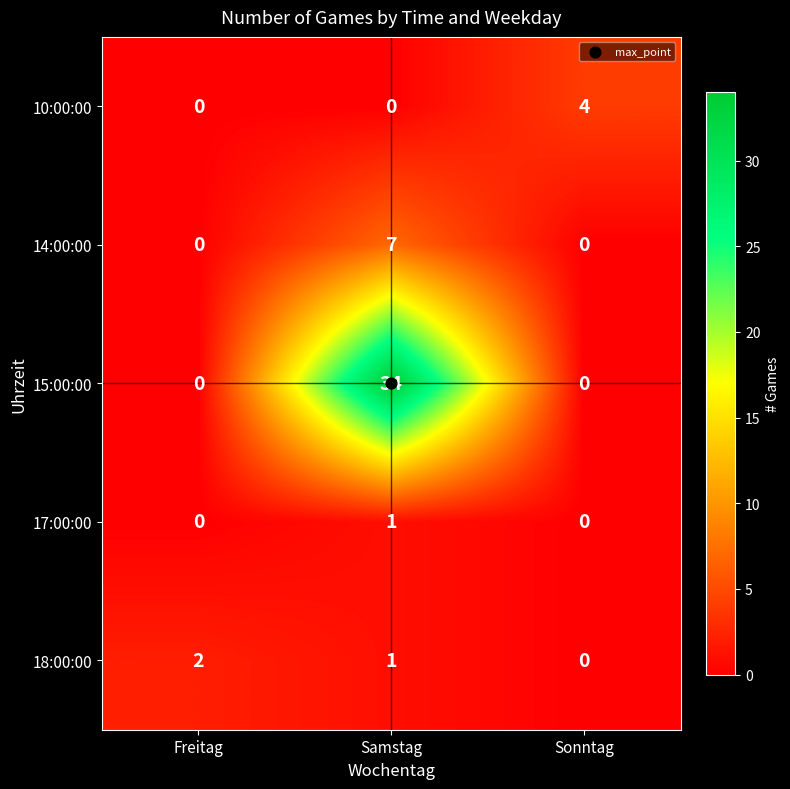

Which category has the highest value across all series?

Samstag